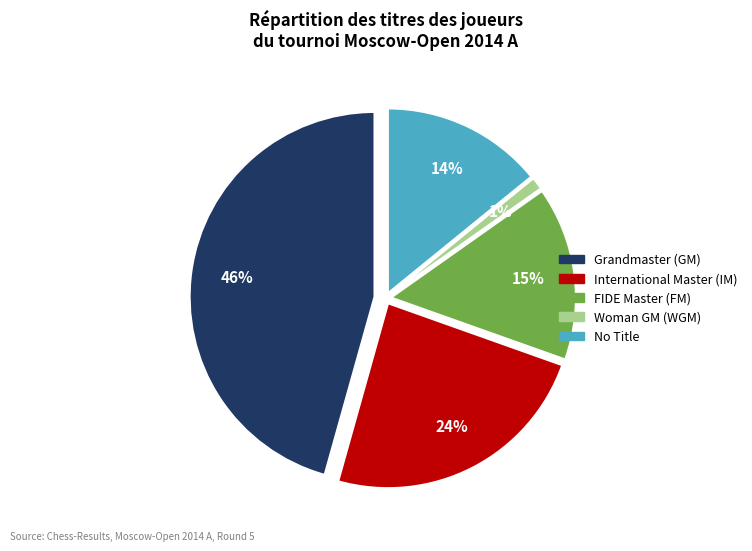

Does any single category account for the majority?

No